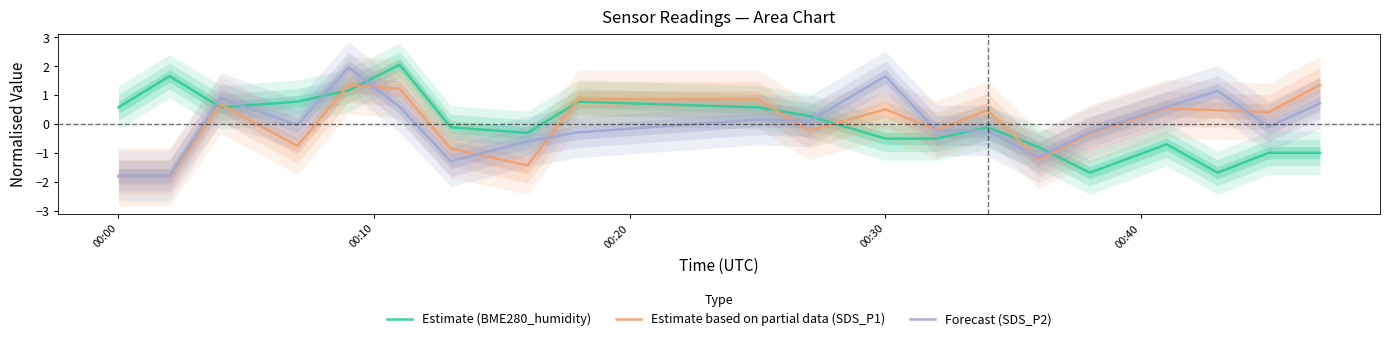

How many lines are shown in the chart?

3